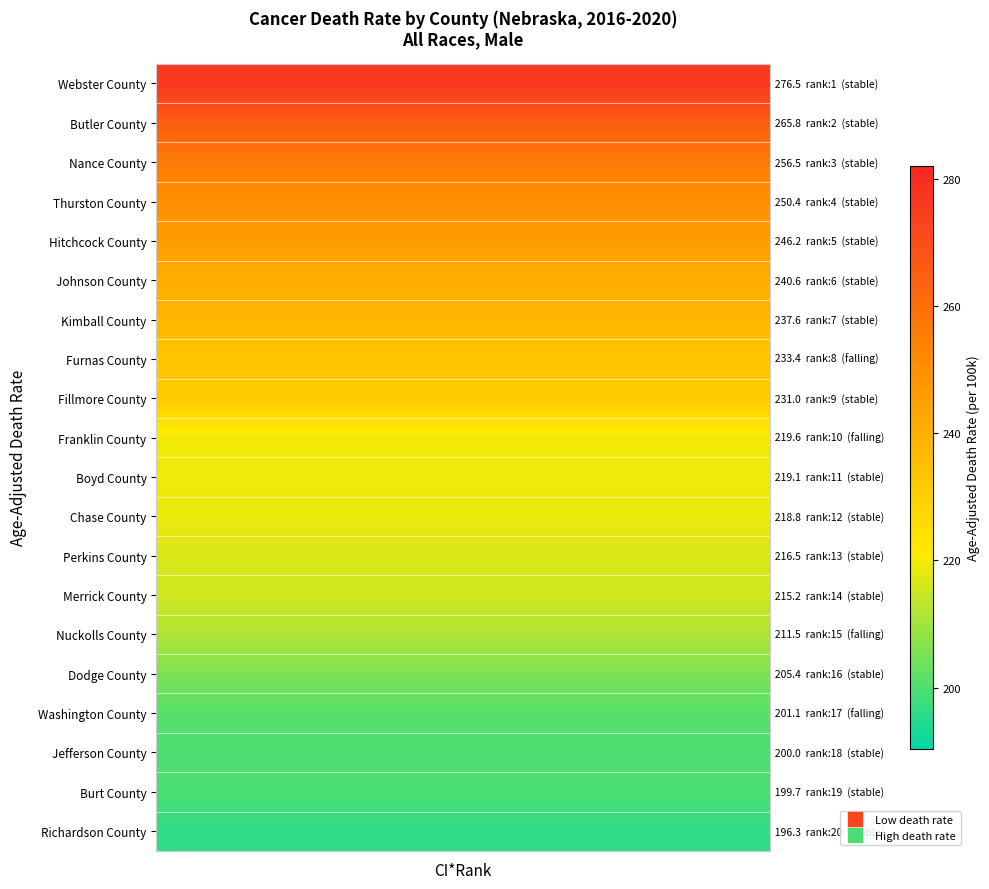

Reading left to right, extract all data points from this chart.

Webster County: 276.5	276.5	276.5	276.5	276.5	276.5	276.5	276.5	276.5	276.5	276.5	276.5	276.5	276.5	276.5
Butler County: 265.8	265.8	265.8	265.8	265.8	265.8	265.8	265.8	265.8	265.8	265.8	265.8	265.8	265.8	265.8
Nance County: 256.5	256.5	256.5	256.5	256.5	256.5	256.5	256.5	256.5	256.5	256.5	256.5	256.5	256.5	256.5
Thurston County: 250.4	250.4	250.4	250.4	250.4	250.4	250.4	250.4	250.4	250.4	250.4	250.4	250.4	250.4	250.4
Hitchcock County: 246.2	246.2	246.2	246.2	246.2	246.2	246.2	246.2	246.2	246.2	246.2	246.2	246.2	246.2	246.2
Johnson County: 240.6	240.6	240.6	240.6	240.6	240.6	240.6	240.6	240.6	240.6	240.6	240.6	240.6	240.6	240.6
Kimball County: 237.6	237.6	237.6	237.6	237.6	237.6	237.6	237.6	237.6	237.6	237.6	237.6	237.6	237.6	237.6
Furnas County: 233.4	233.4	233.4	233.4	233.4	233.4	233.4	233.4	233.4	233.4	233.4	233.4	233.4	233.4	233.4
Fillmore County: 231.0	231.0	231.0	231.0	231.0	231.0	231.0	231.0	231.0	231.0	231.0	231.0	231.0	231.0	231.0
Franklin County: 219.6	219.6	219.6	219.6	219.6	219.6	219.6	219.6	219.6	219.6	219.6	219.6	219.6	219.6	219.6
Boyd County: 219.1	219.1	219.1	219.1	219.1	219.1	219.1	219.1	219.1	219.1	219.1	219.1	219.1	219.1	219.1
Chase County: 218.8	218.8	218.8	218.8	218.8	218.8	218.8	218.8	218.8	218.8	218.8	218.8	218.8	218.8	218.8
Perkins County: 216.5	216.5	216.5	216.5	216.5	216.5	216.5	216.5	216.5	216.5	216.5	216.5	216.5	216.5	216.5
Merrick County: 215.2	215.2	215.2	215.2	215.2	215.2	215.2	215.2	215.2	215.2	215.2	215.2	215.2	215.2	215.2
Nuckolls County: 211.5	211.5	211.5	211.5	211.5	211.5	211.5	211.5	211.5	211.5	211.5	211.5	211.5	211.5	211.5
Dodge County: 205.4	205.4	205.4	205.4	205.4	205.4	205.4	205.4	205.4	205.4	205.4	205.4	205.4	205.4	205.4
Washington County: 201.1	201.1	201.1	201.1	201.1	201.1	201.1	201.1	201.1	201.1	201.1	201.1	201.1	201.1	201.1
Jefferson County: 200.0	200.0	200.0	200.0	200.0	200.0	200.0	200.0	200.0	200.0	200.0	200.0	200.0	200.0	200.0
Burt County: 199.7	199.7	199.7	199.7	199.7	199.7	199.7	199.7	199.7	199.7	199.7	199.7	199.7	199.7	199.7
Richardson County: 196.3	196.3	196.3	196.3	196.3	196.3	196.3	196.3	196.3	196.3	196.3	196.3	196.3	196.3	196.3